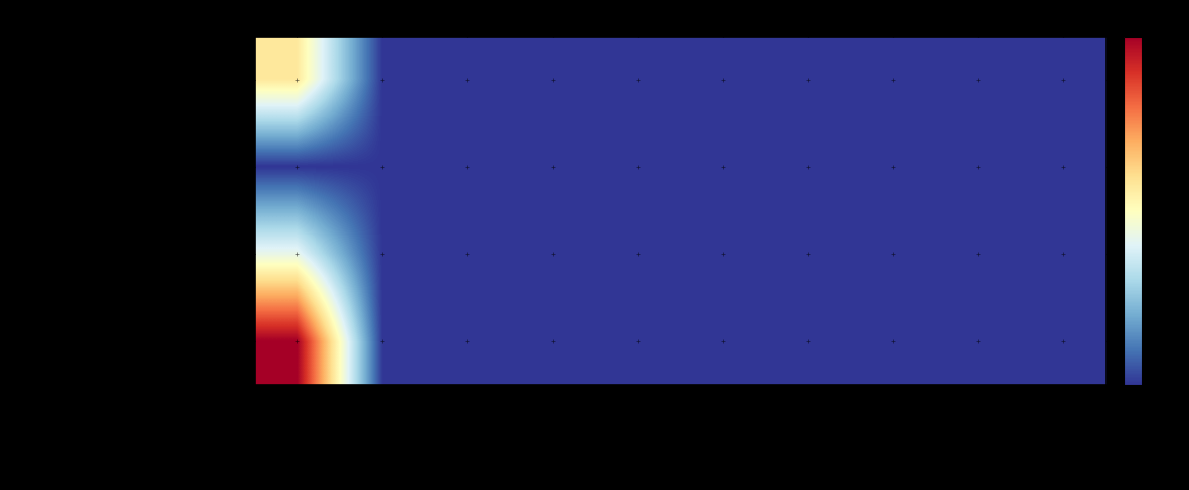

List the series in order of their peak value, lowest first.

ICANN, Registry Operator Reserved Non-Billable, CSC Corporate Domains, Inc., TOTALS